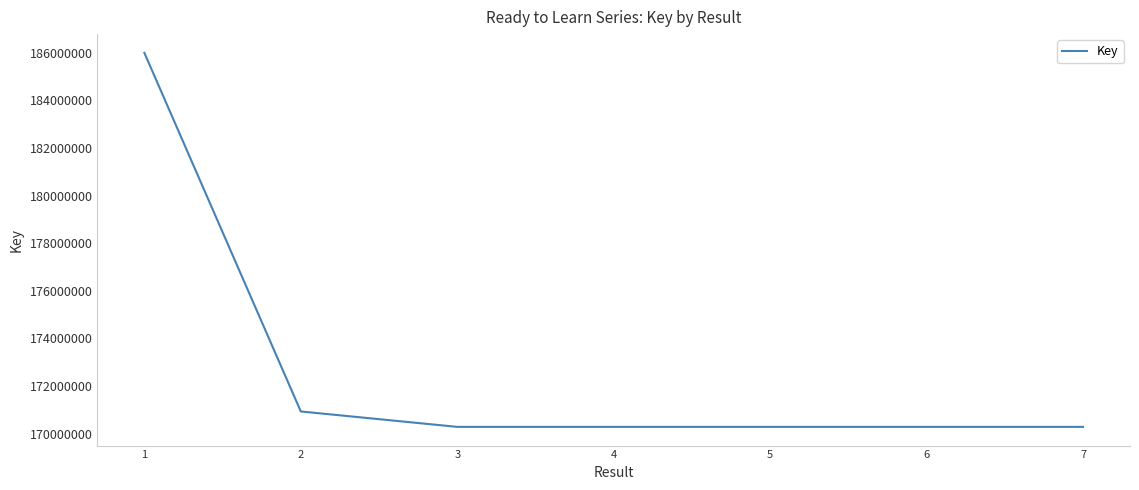

What is the difference between the second highest and minimum values?

647514